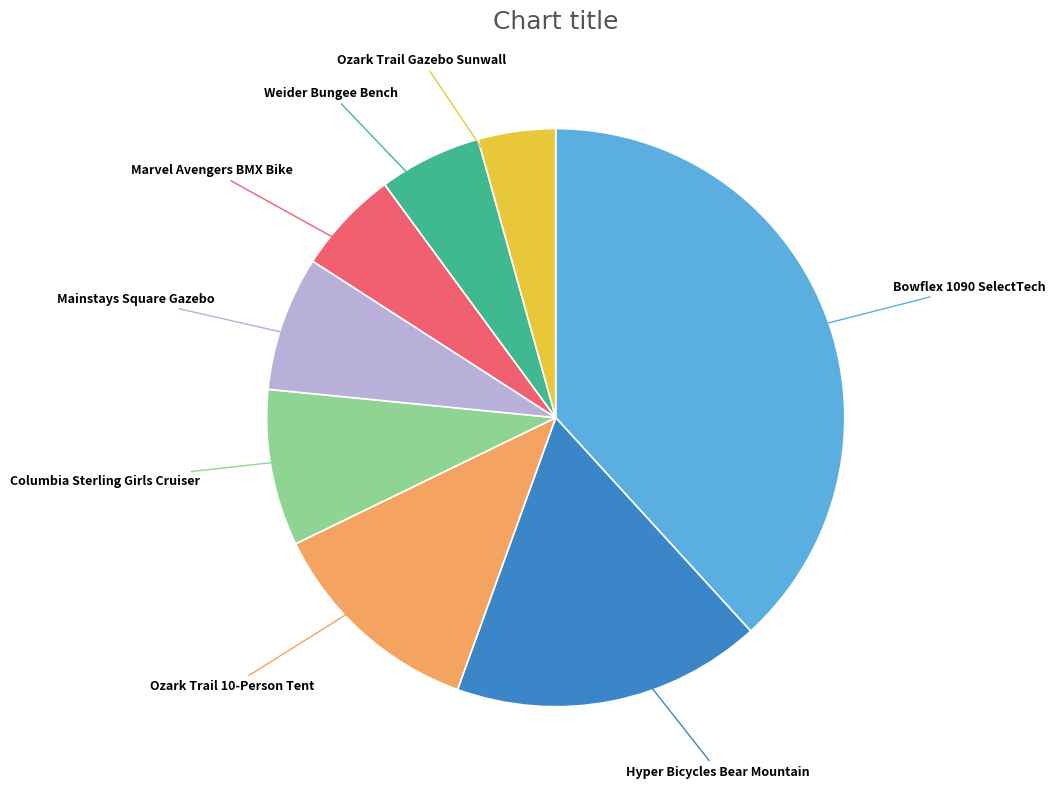

The Marvel Avengers BMX Bike slice represents 16% of the pie. True or false?

False